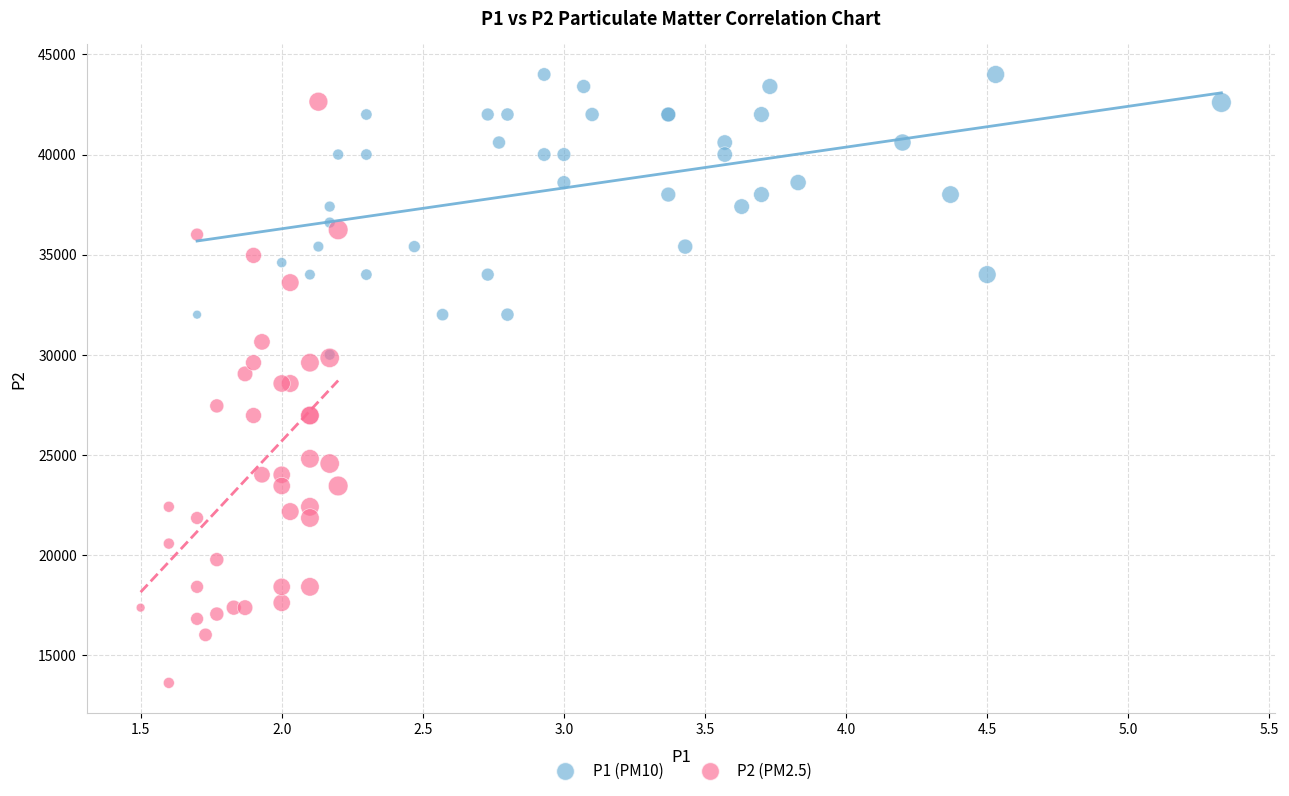

Which series contains the lowest Y value?

P2 (PM2.5)